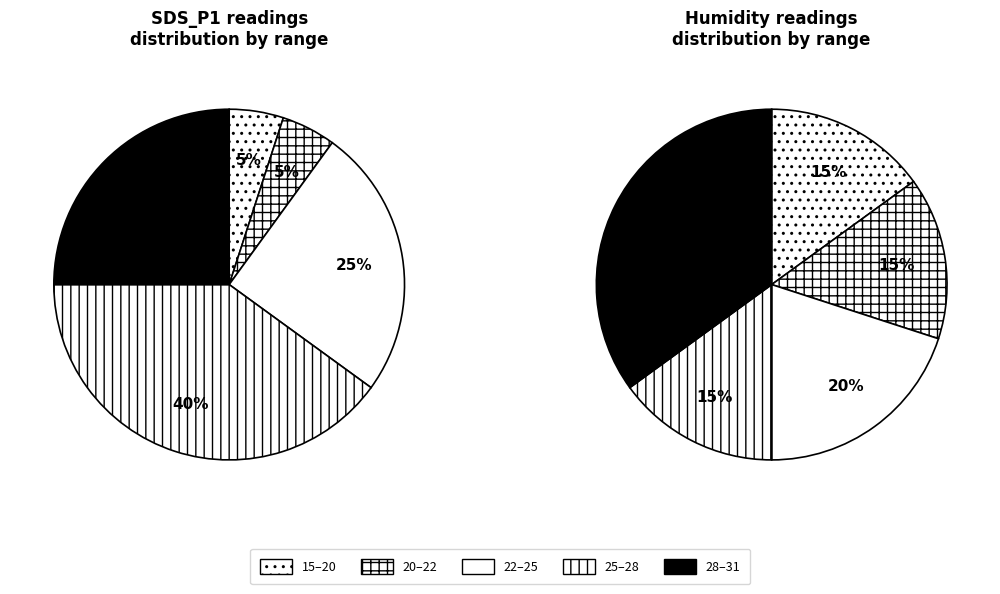

The BMP_pressure slice represents 99% of the pie. True or false?

False